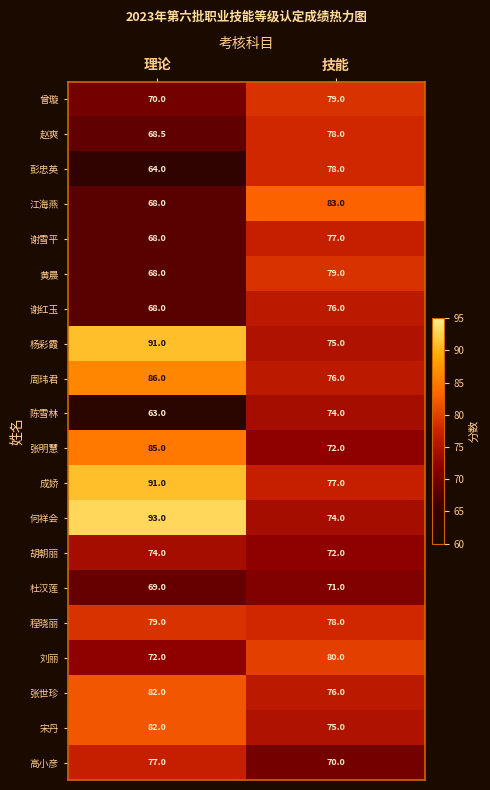

What is the difference between the maximum and minimum values in the 胡朝丽 series?

2.0